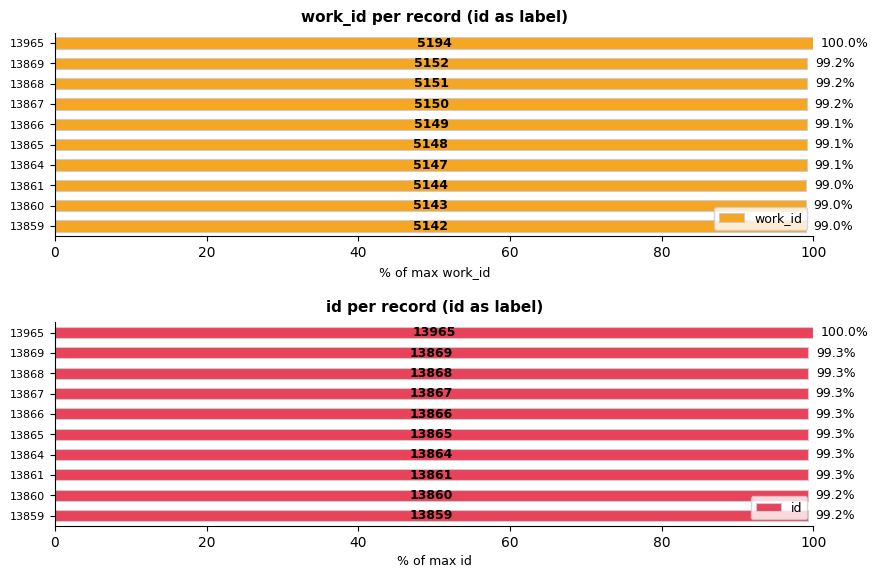

Is it true that work_id equals 68.3 at 13866?

False